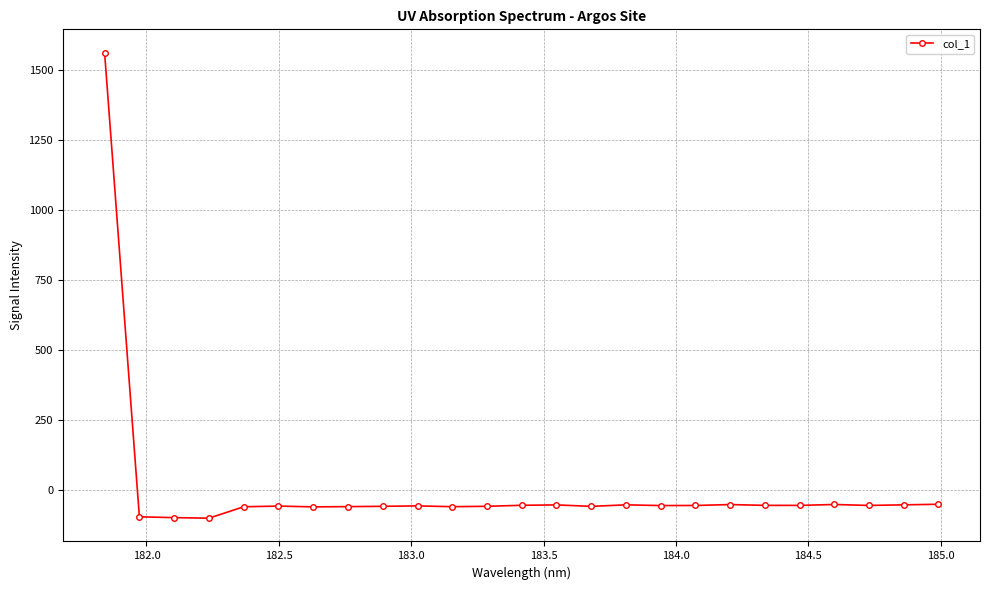

What is the value of the 23rd point from the left?

-55.0